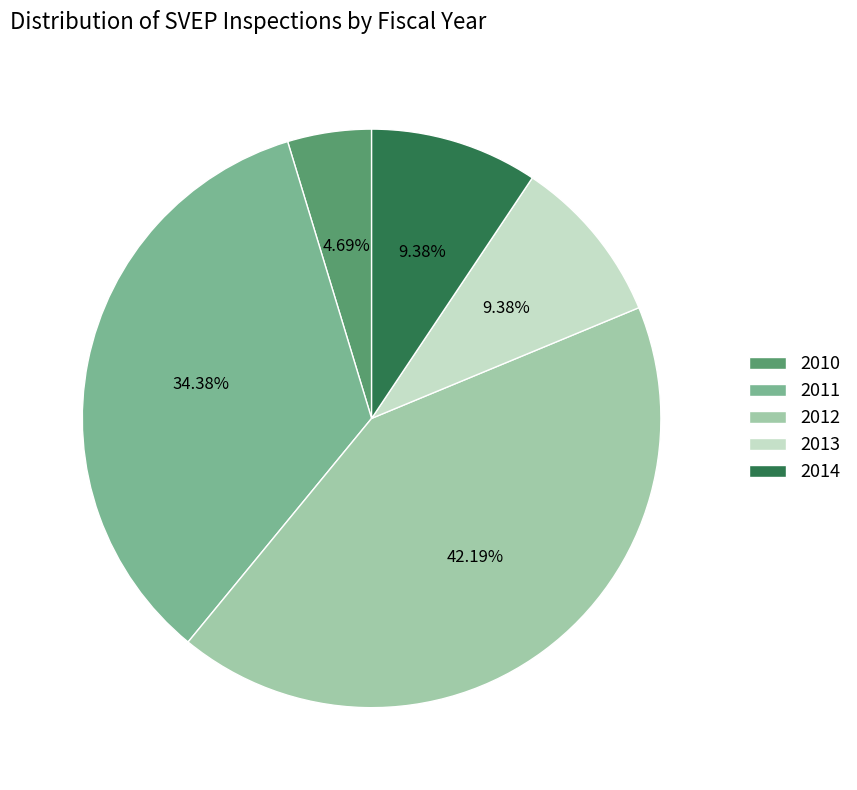

What percentage do 2014 and 2013 together represent?

18.8%